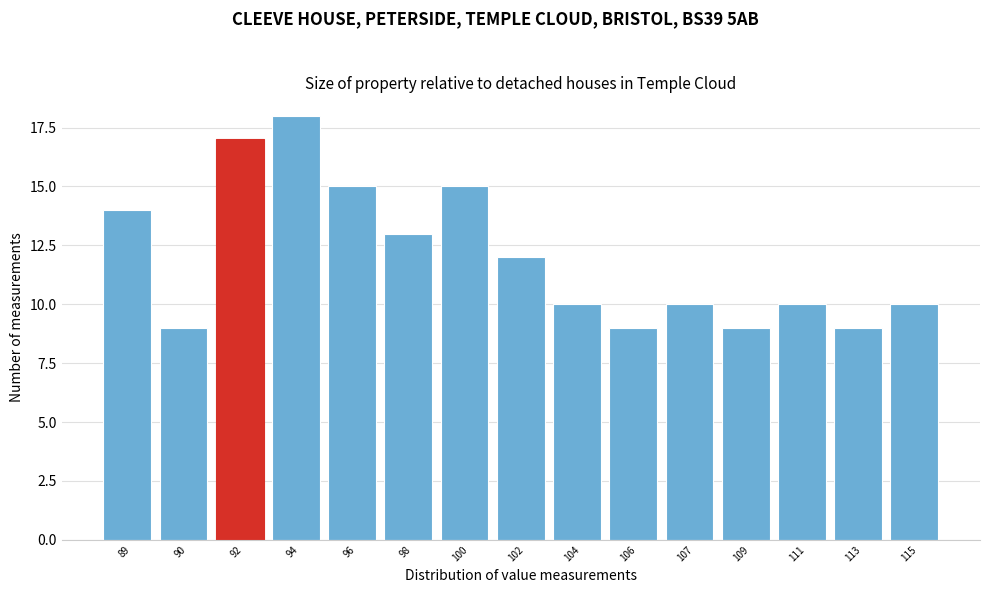

Reading left to right, list all the values displayed in this chart.

14	9	17	18	15	13	15	12	10	9	10	9	10	9	10